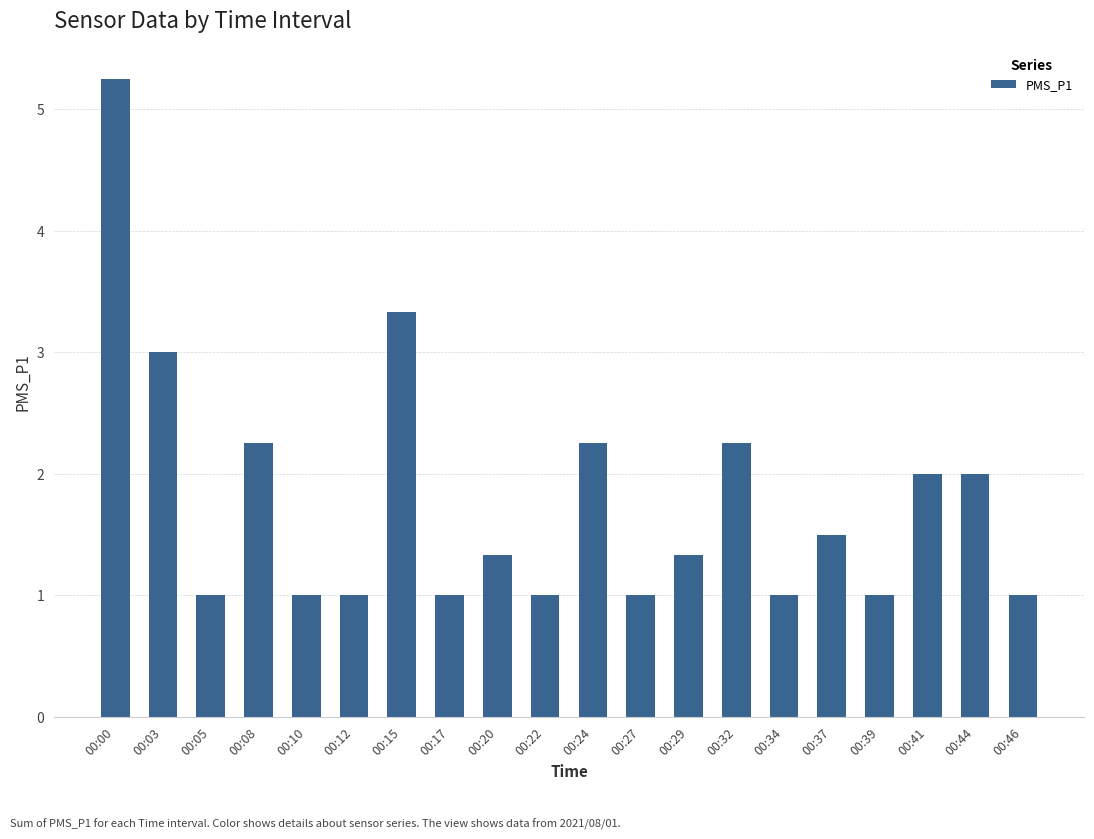

Between 00:34 and 00:29, which is larger?

00:29